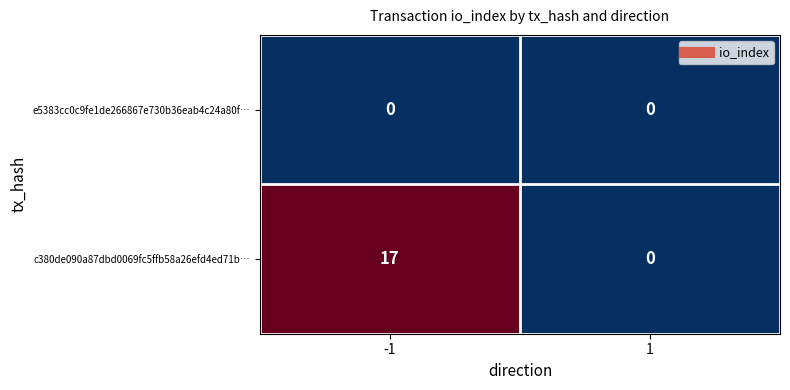

Reading left to right, what are all the values shown in this chart?

e5383cc0c9fe1de266867e730b36eab4c24a80f…: 0	0
c380de090a87dbd0069fc5ffb58a26efd4ed71b…: 17	0